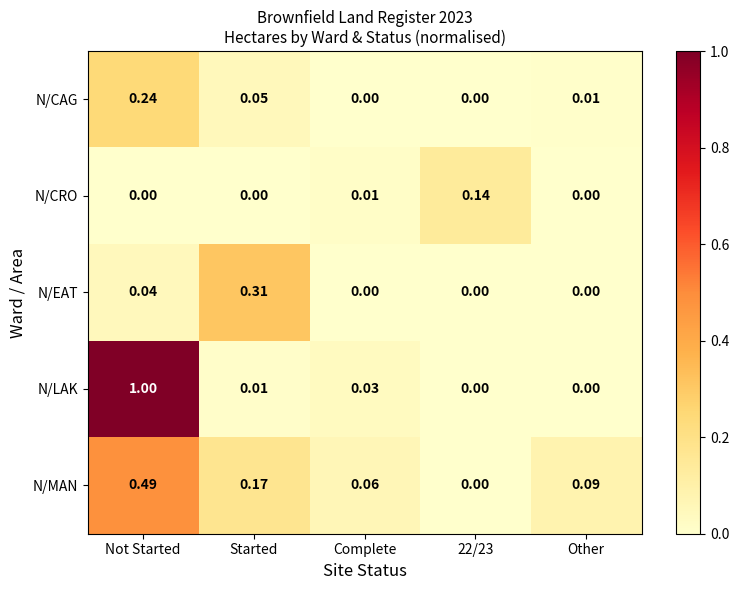

Which series changed the most between Not Started and Complete?

N/LAK